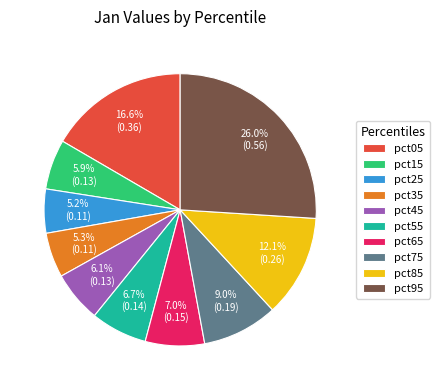

Does pct55 represent more than half of the total?

No